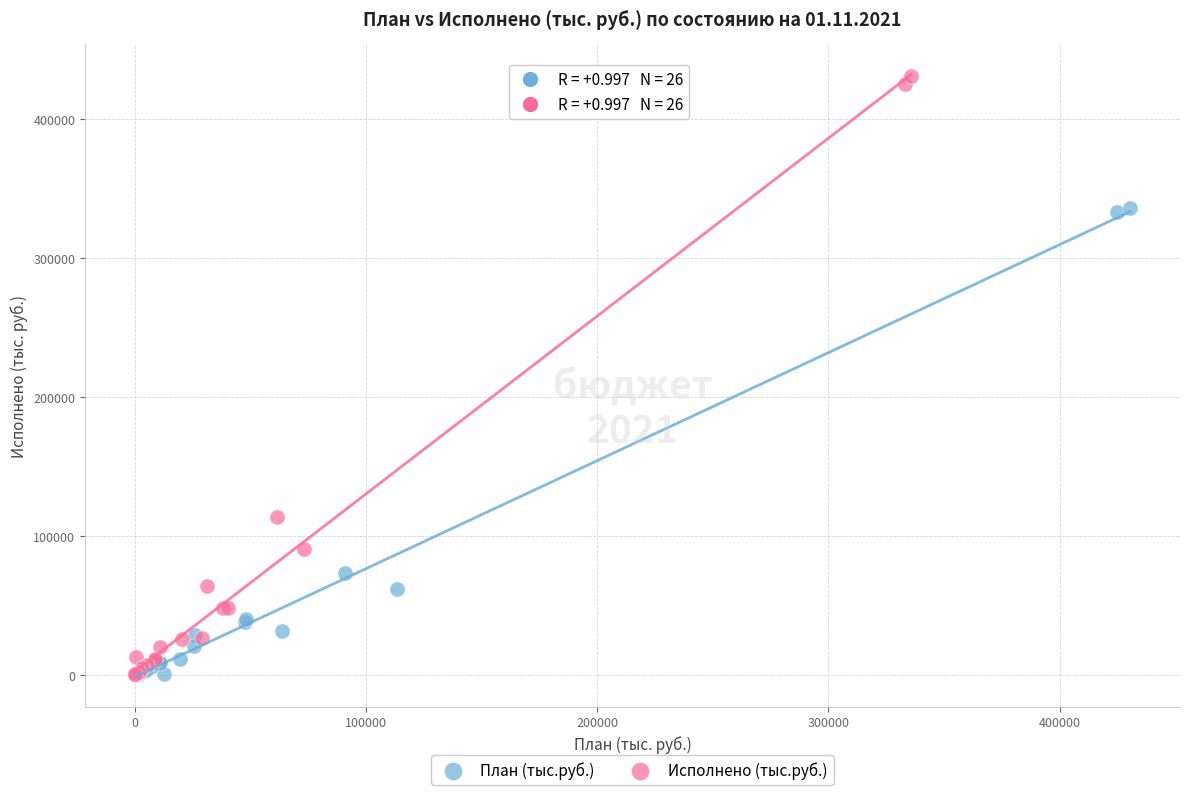

Which series contains the highest Y value?

Исполнено (тыс.руб.)